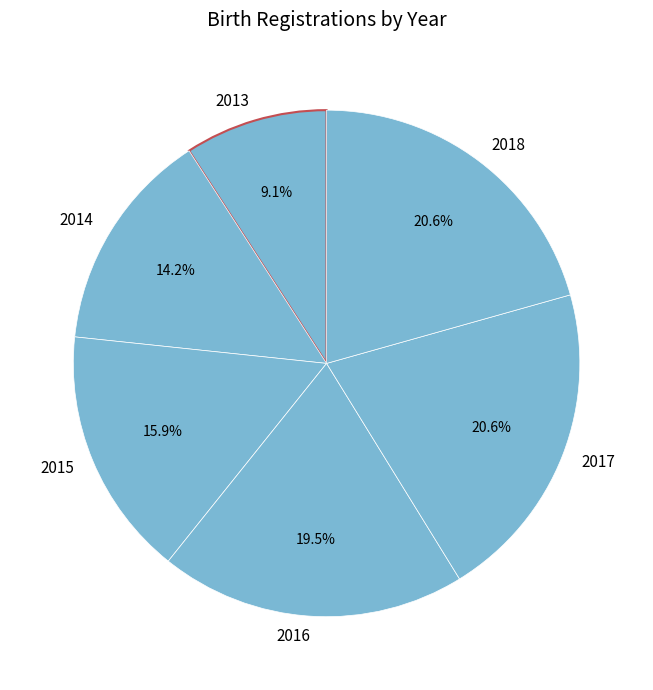

What percentage is NOT represented by 2016?

80.5%